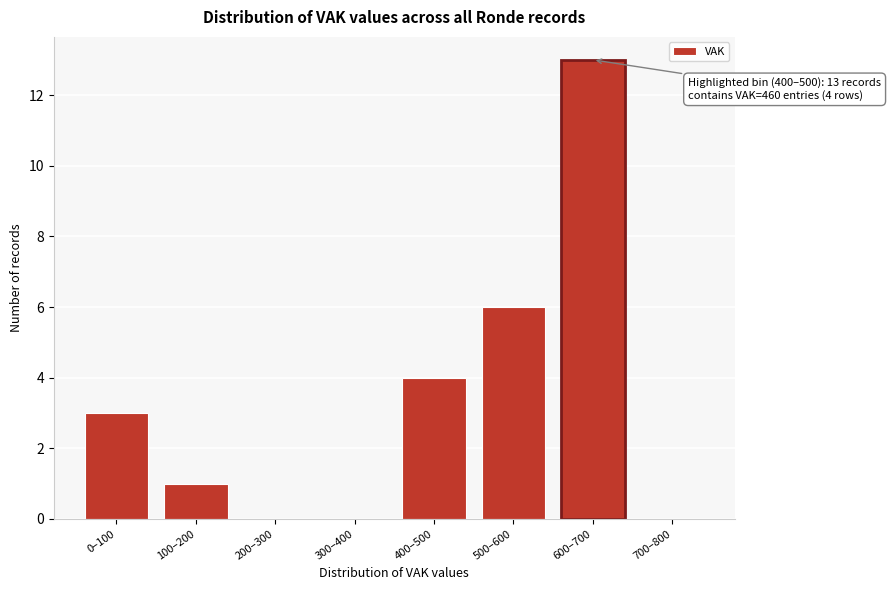

Reading left to right, list all the values displayed in this chart.

0–100=3	100–200=1	200–300=0	300–400=0	400–500=4	500–600=6	600–700=13	700–800=0